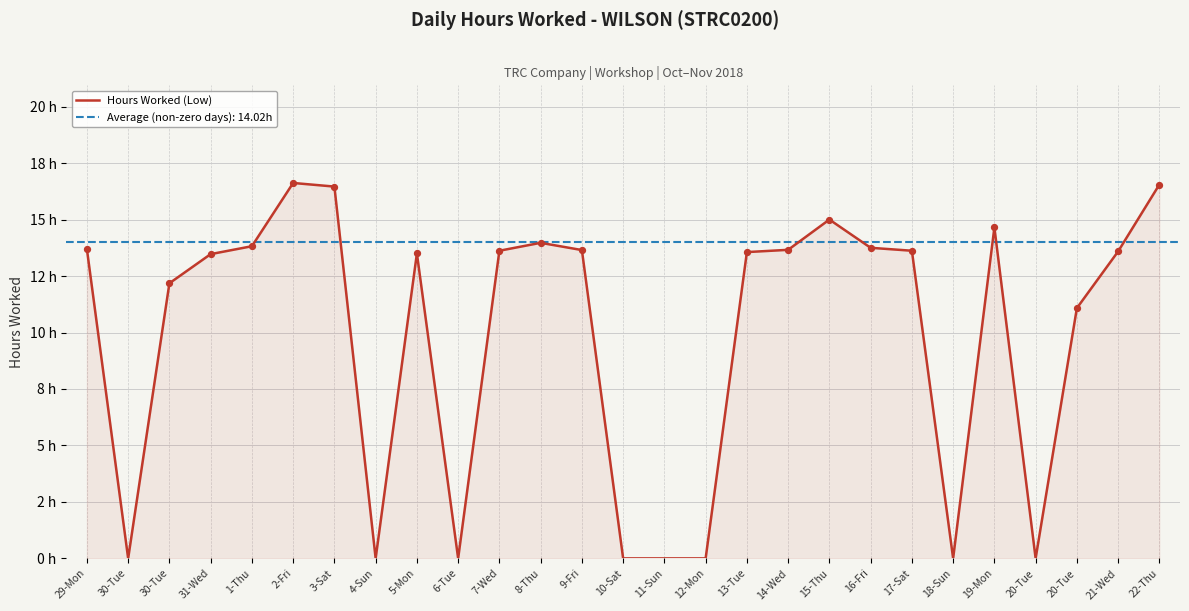

Which has a higher value, 19-Mon or 20-Tue?

19-Mon